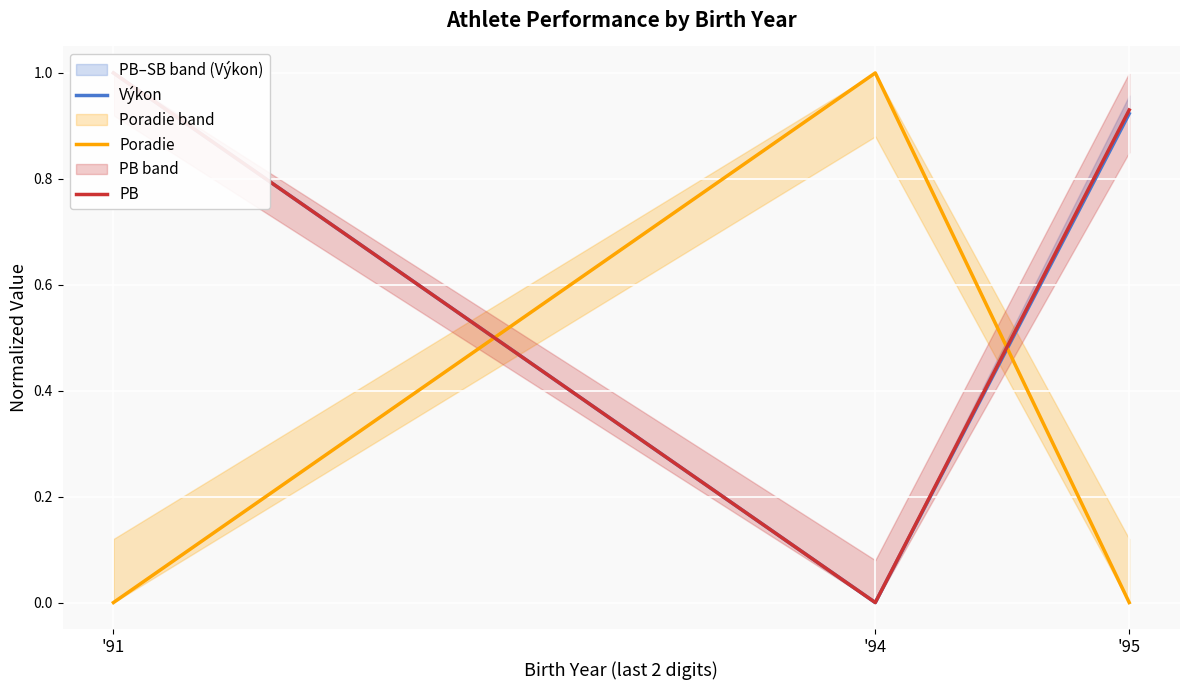

At which label does Poradie reach its minimum?

'91